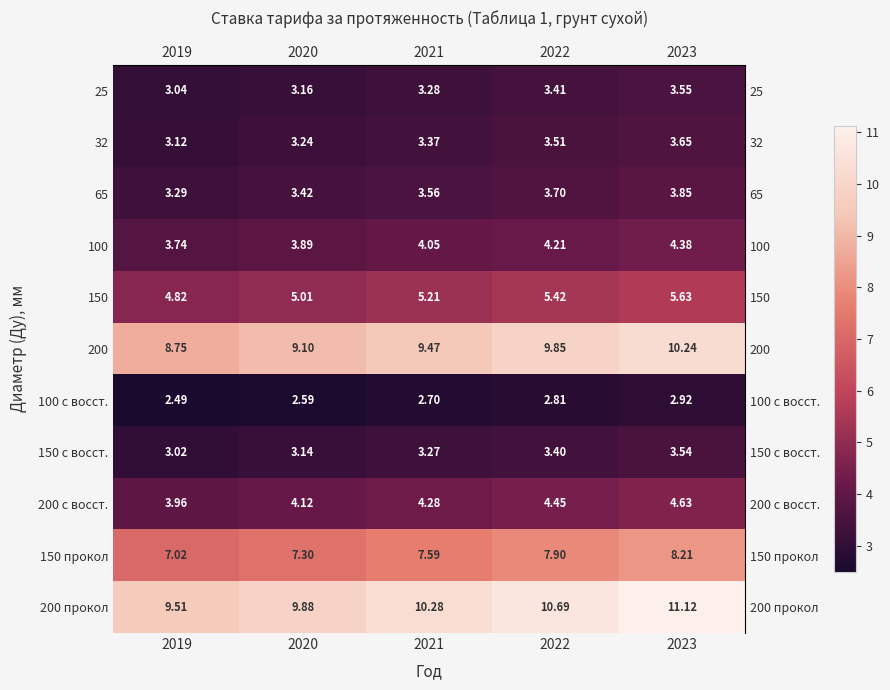

Is the value of 65 at 2021 greater than the value of 200 с восст. at 2021?

No